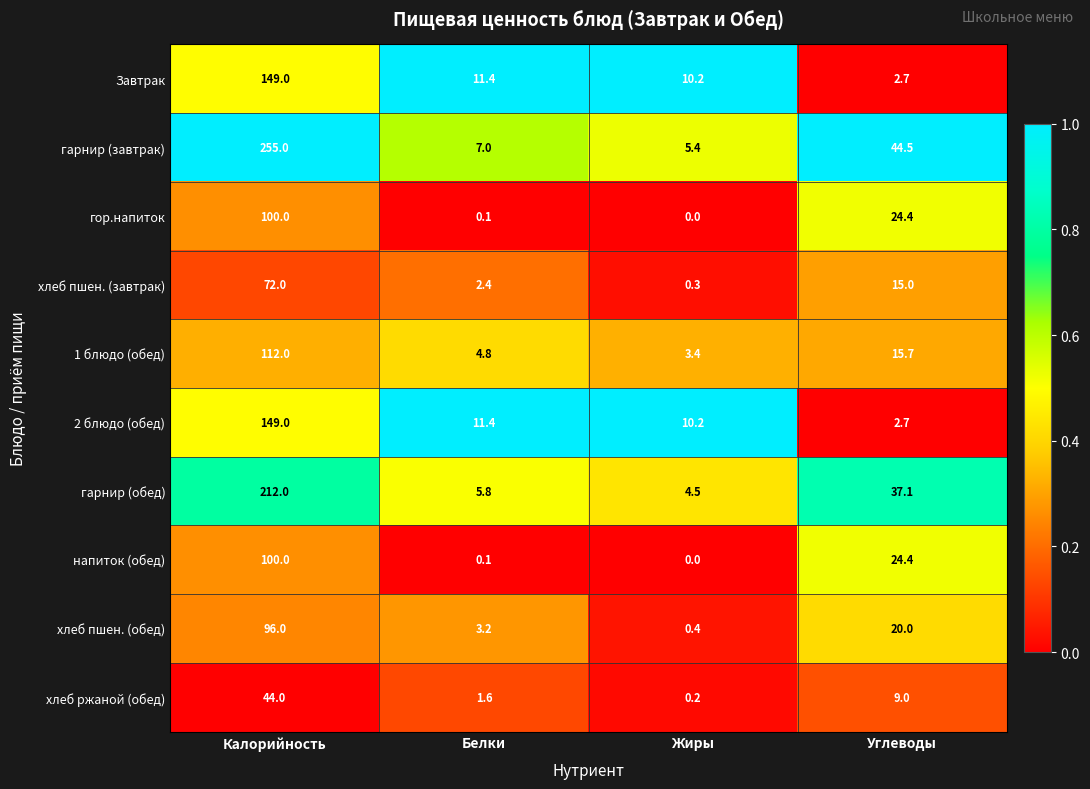

The хлеб ржаной (обед) series shows 1.6 at Белки. True or false?

True